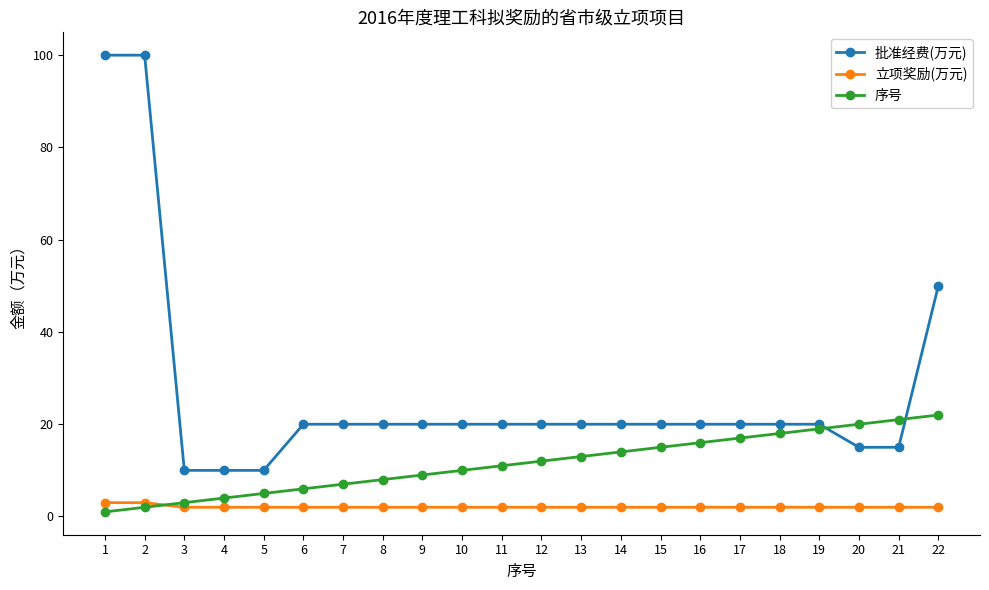

Reading left to right, transcribe all the data shown in this chart.

批准经费(万元): 1=100	2=100	3=10	4=10	5=10	6=20	7=20	8=20	9=20	10=20	11=20	12=20	13=20	14=20	15=20	16=20	17=20	18=20	19=20	20=15	21=15	22=50
立项奖励(万元): 1=3	2=3	3=2	4=2	5=2	6=2	7=2	8=2	9=2	10=2	11=2	12=2	13=2	14=2	15=2	16=2	17=2	18=2	19=2	20=2	21=2	22=2
序号: 1=1	2=2	3=3	4=4	5=5	6=6	7=7	8=8	9=9	10=10	11=11	12=12	13=13	14=14	15=15	16=16	17=17	18=18	19=19	20=20	21=21	22=22